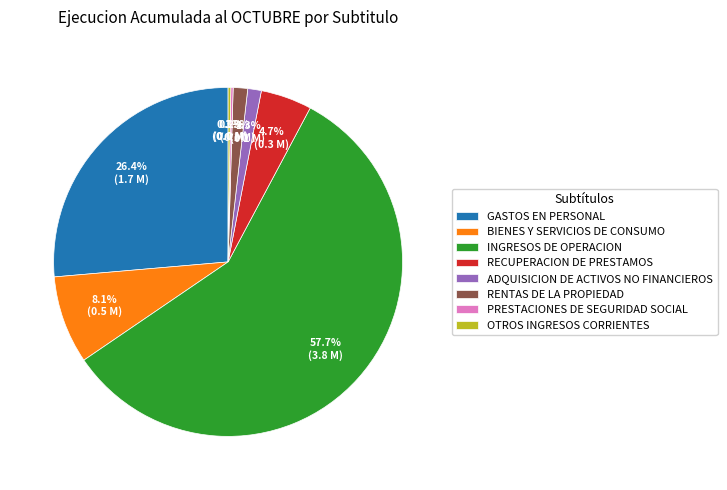

What is the majority slice?

INGRESOS DE OPERACION